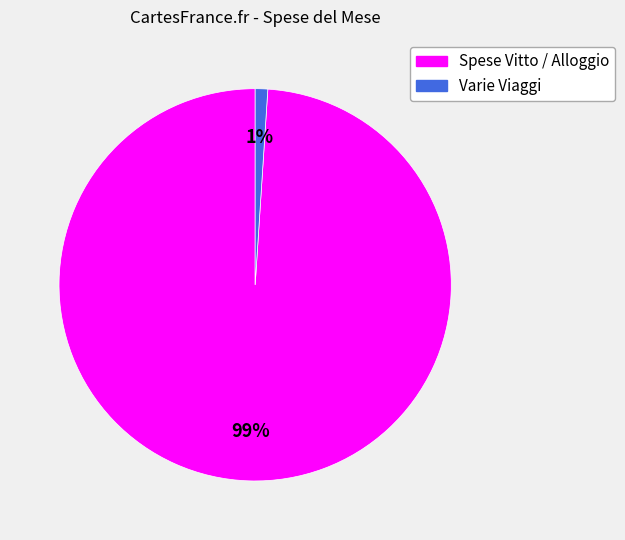

To the nearest percent, what portion does Spese Vitto / Alloggio represent?

99%